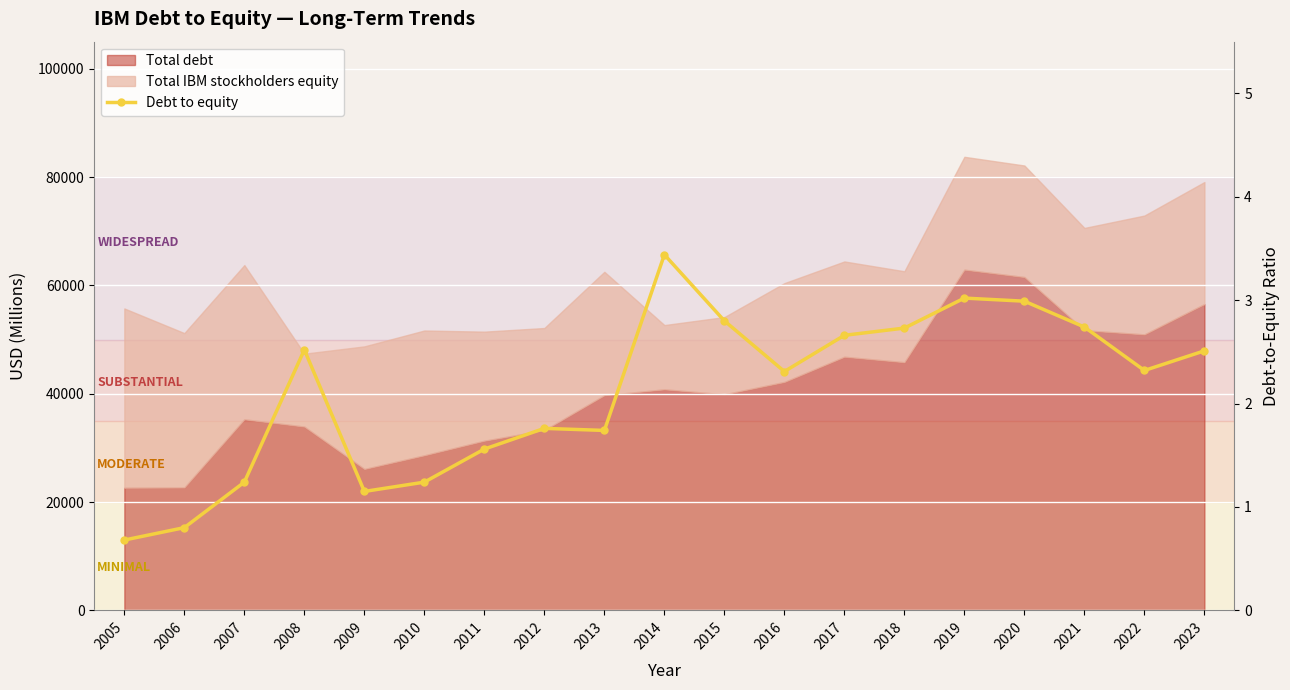

What is the difference between the maximum and minimum values?

2.8